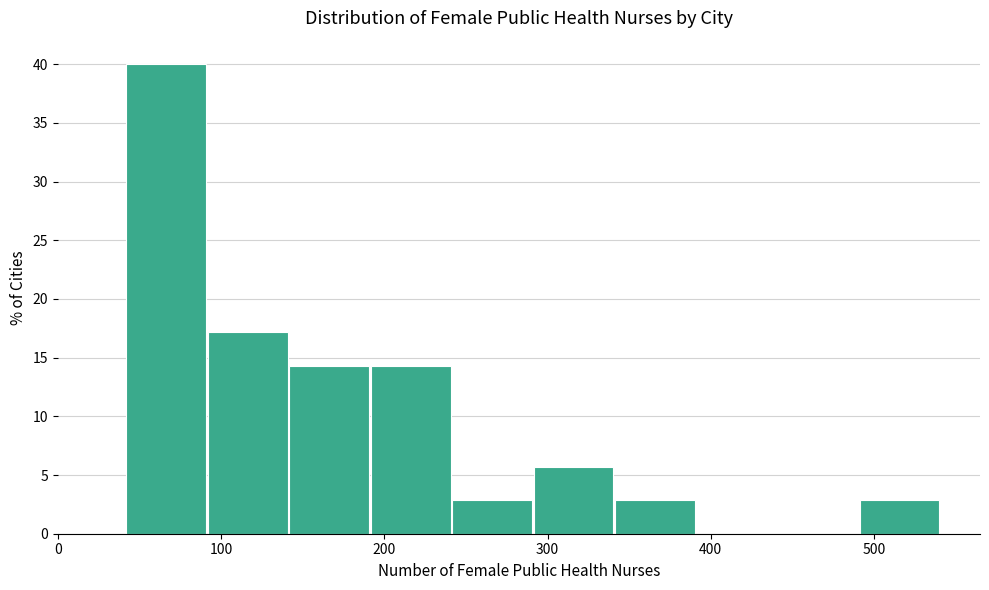

Which range on the x-axis has the tallest bar?

40 to 90